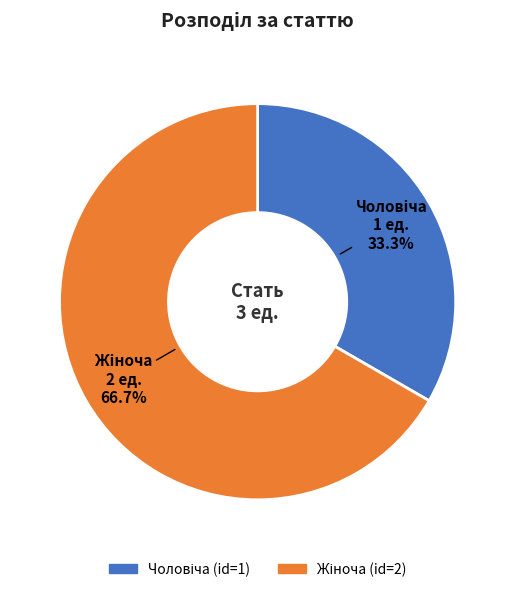

To the nearest percent, what is the average slice percentage?

50%